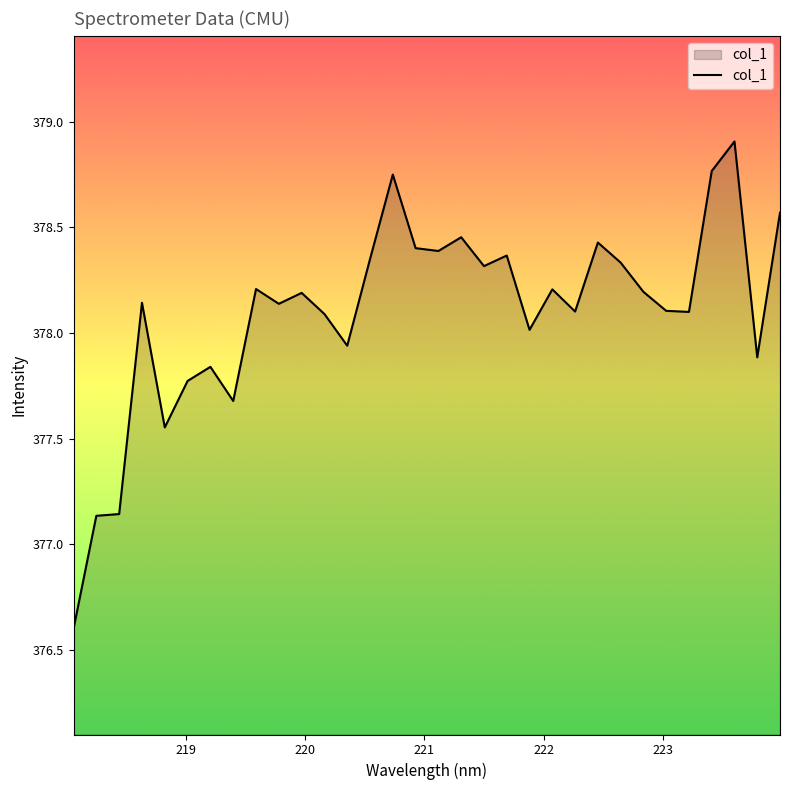

How many lines are shown in the chart?

1